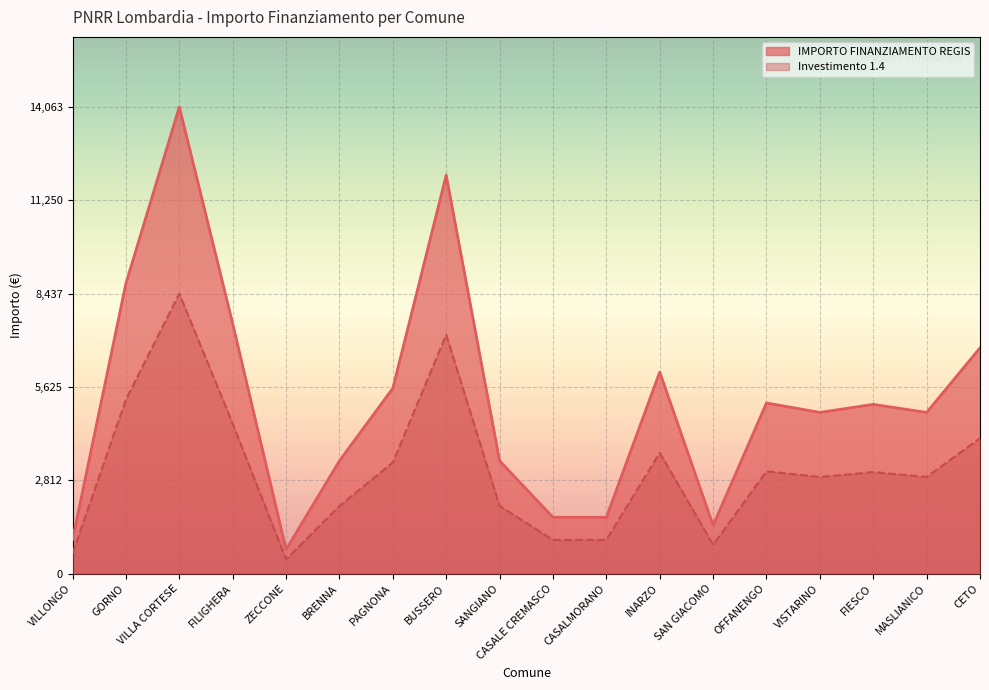

Where is the first local minimum for Investimento 1.4?

ZECCONE